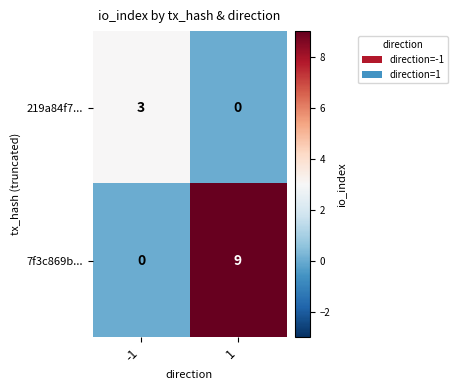

What is the total value across all series at -1?

3